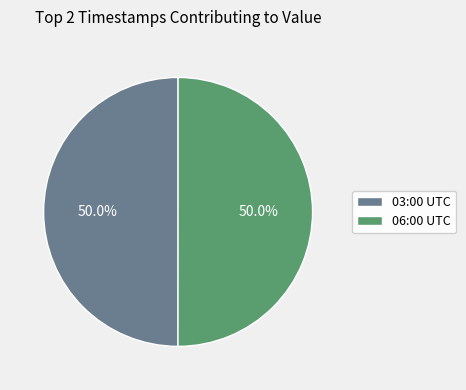

What portion of the pie excludes 03:00 UTC?

50.0%